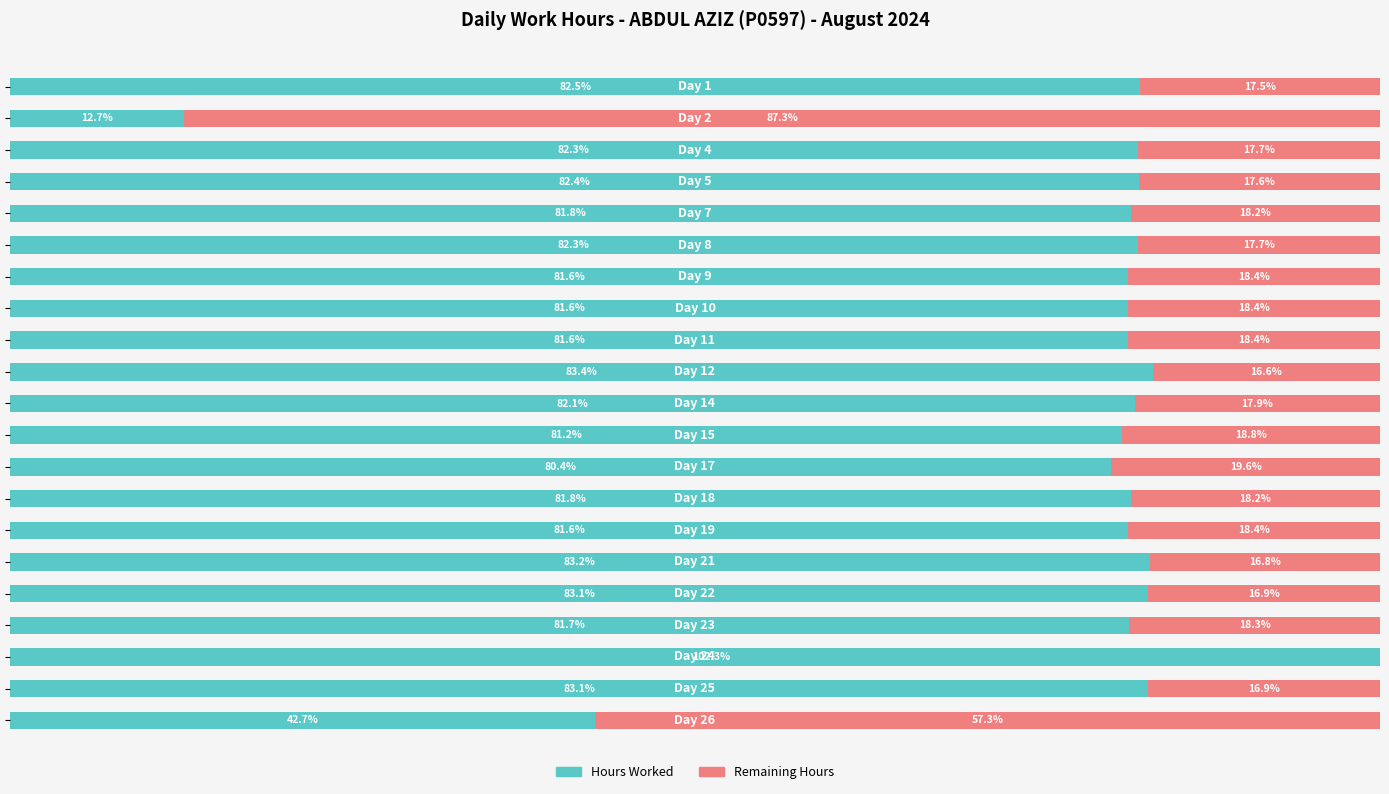

What is the minimum value for Hours Worked?

12.7